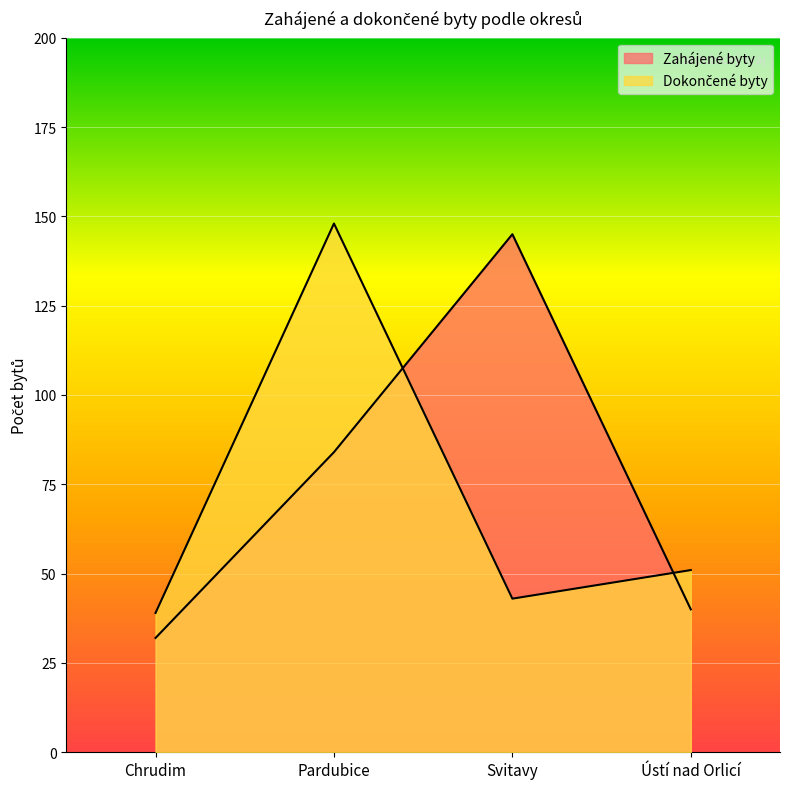

How many lines are shown in the chart?

2